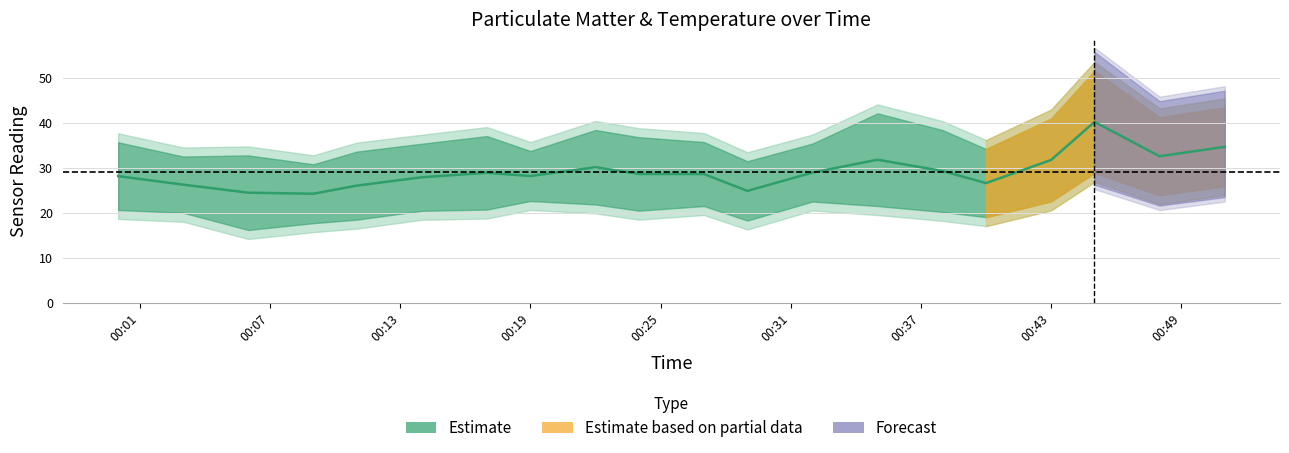

What is the greatest value displayed?

51.5